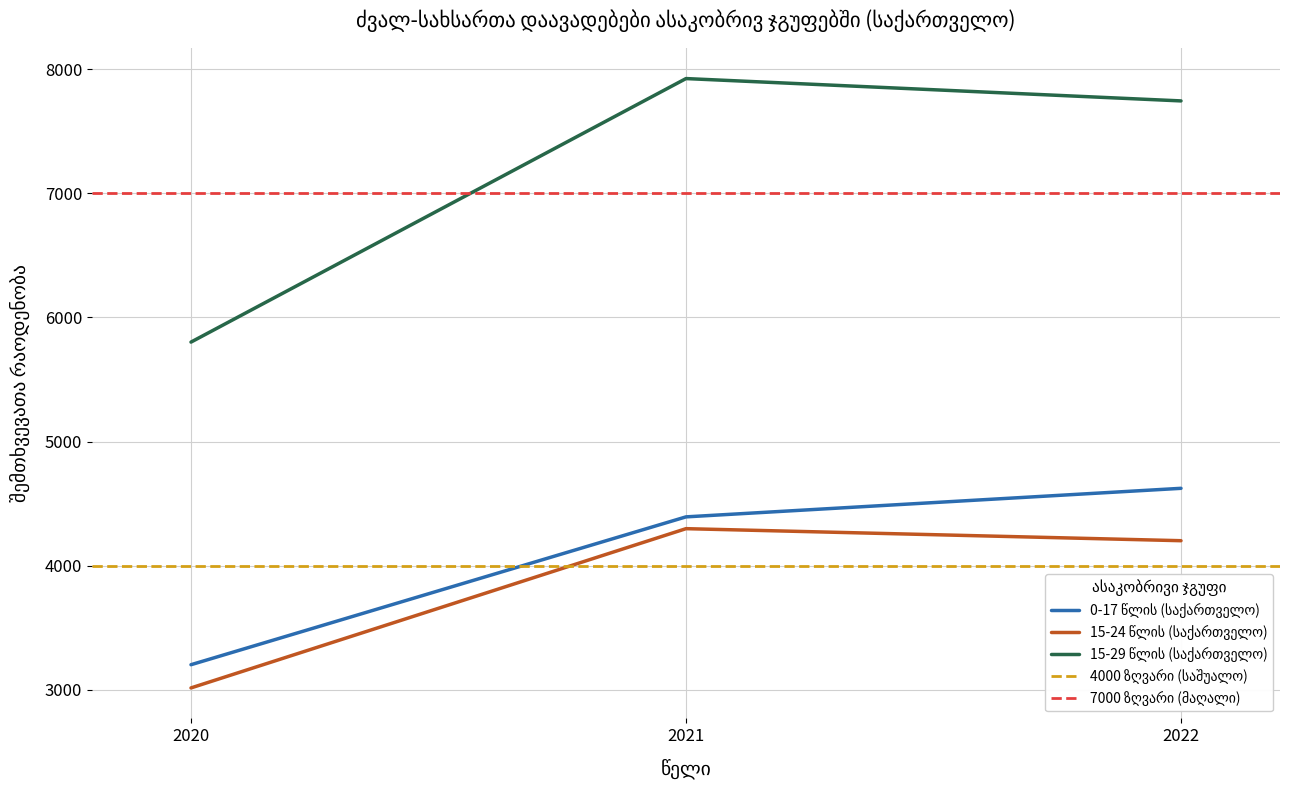

The value of 15-29 წლის (საქართველო) at 2022 is 7744. True or false?

True